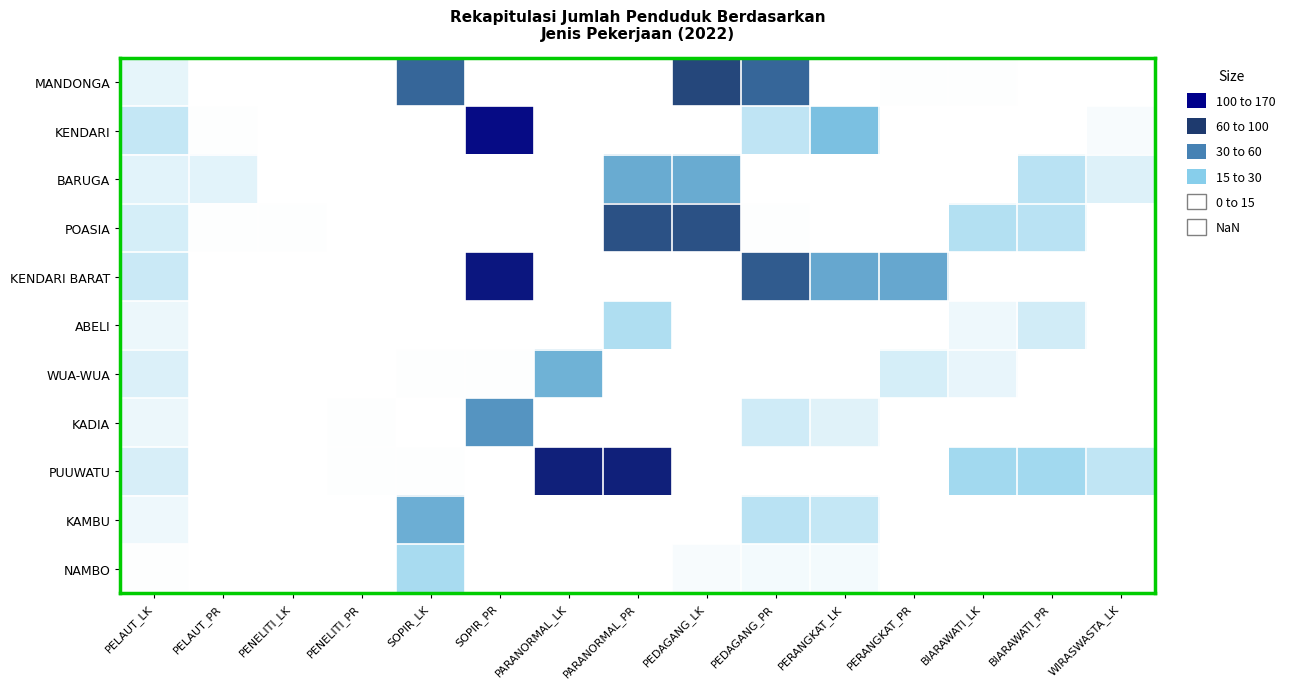

At which category does the chart reach its peak across all series?

SOPIR_PR